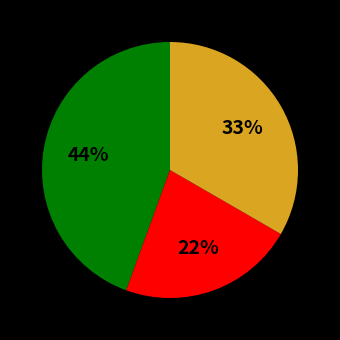

To the nearest percent, what is the difference between the largest and smallest slice percentages?

22%